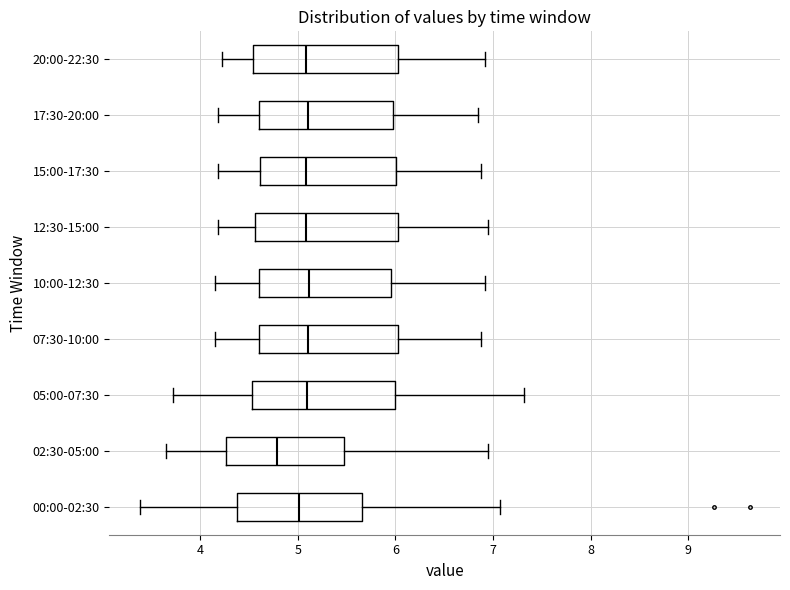

Which box has the furthest to the left median line?

02:30-05:00